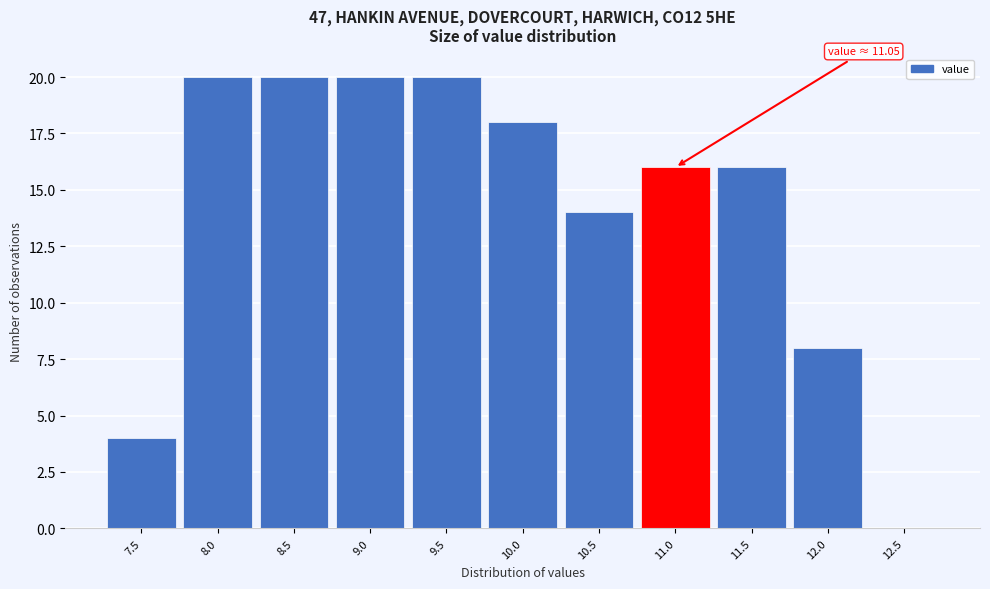

Reading left to right, extract all data points from this chart.

7.5=4	8.0=20	8.5=20	9.0=20	9.5=20	10.0=18	10.5=14	11.0=16	11.5=16	12.0=8	12.5=0